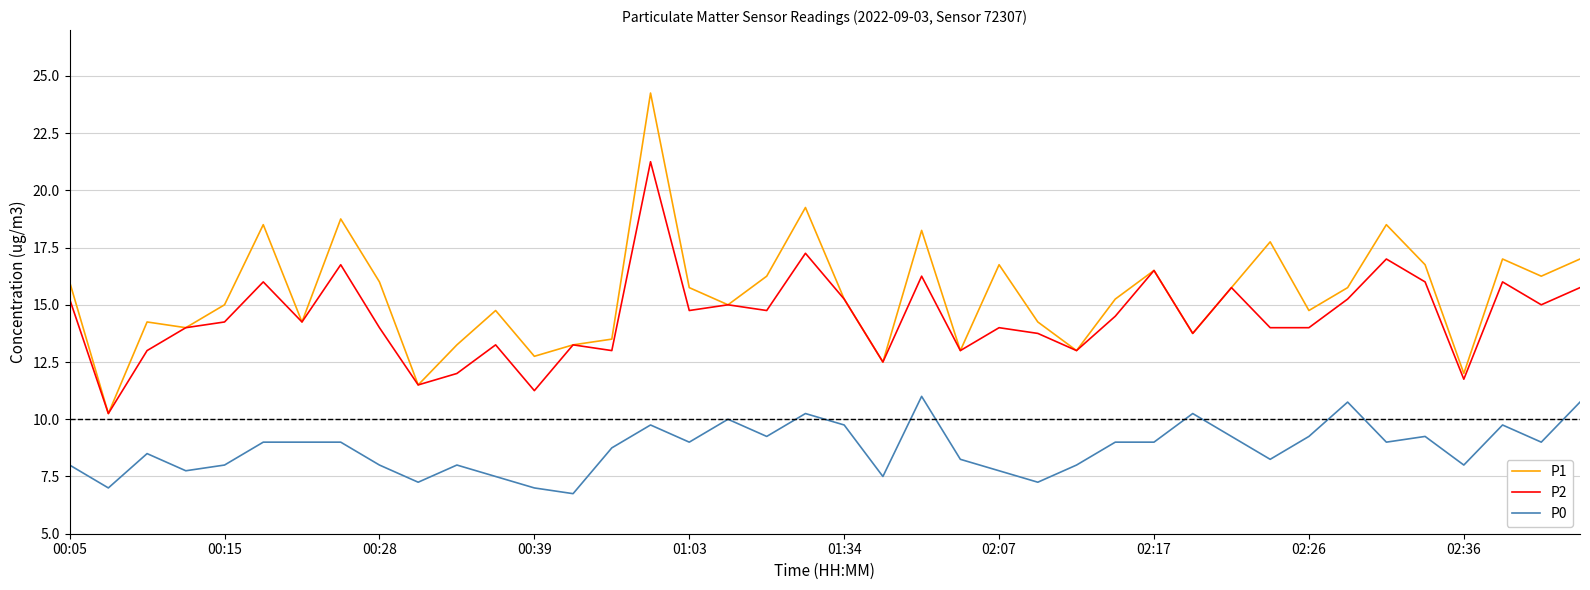

Does the chart have visible grid lines?

Yes